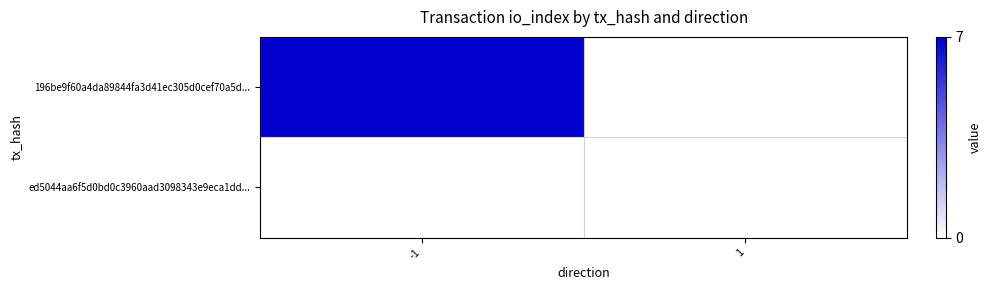

What is the spread (max minus min) of values at -1?

7